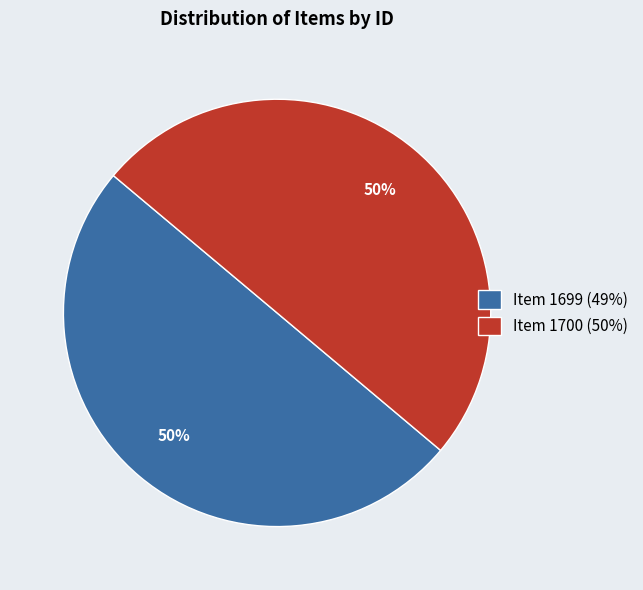

To the nearest percent, what percentage of the pie is Item 1699?

50%